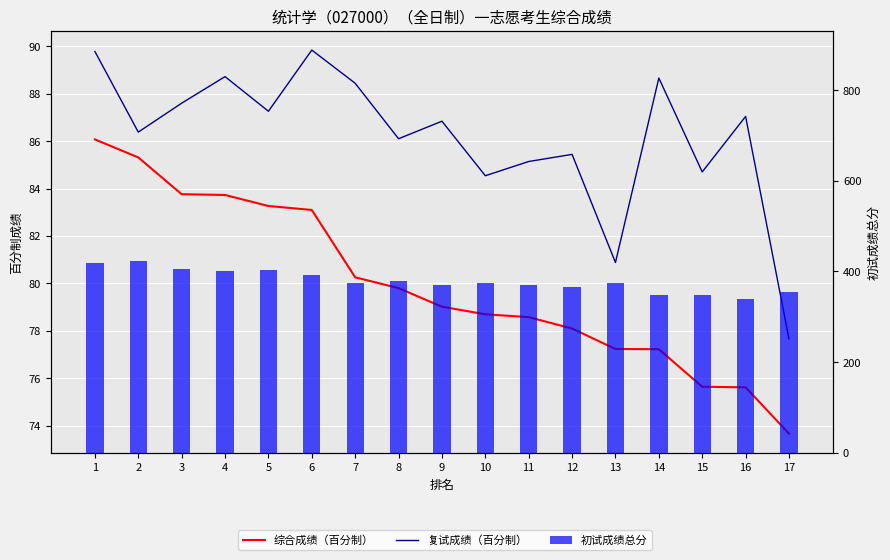

Which series has the largest total across all categories?

初试成绩总分